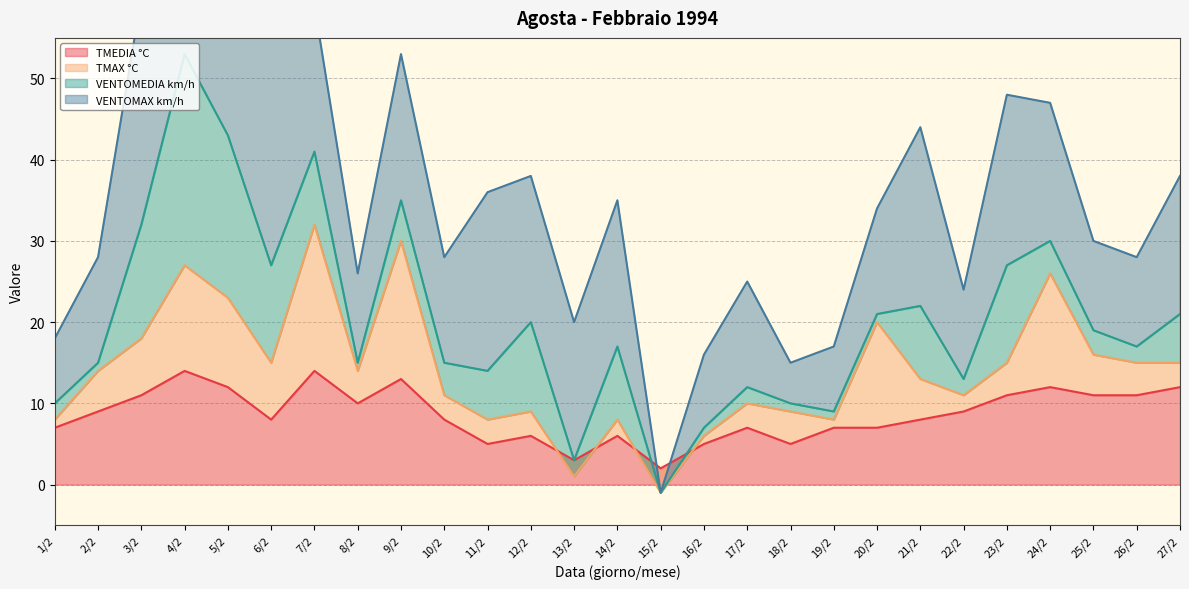

True or false: TMEDIA °C has a value of 13 at 9/2.

True